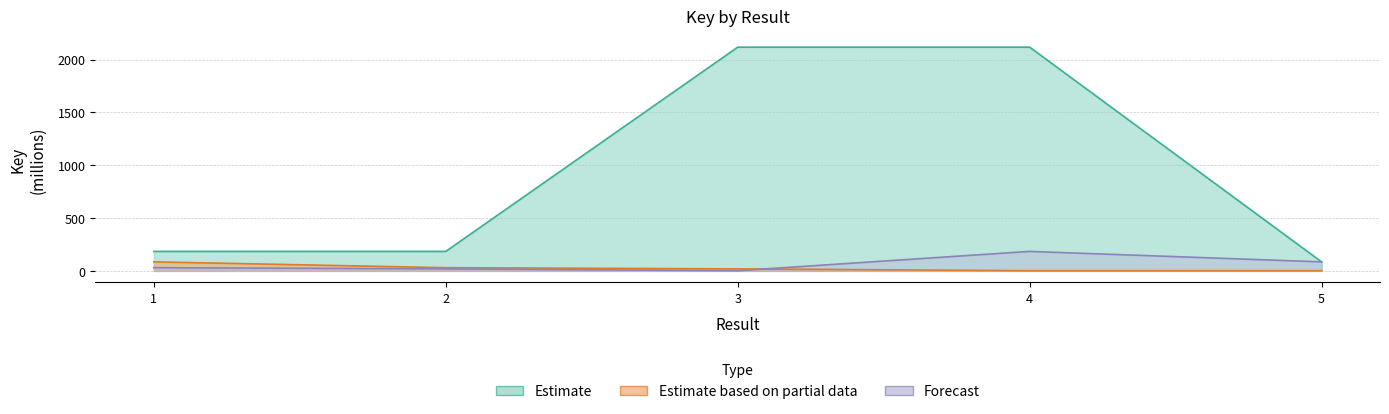

The value of Estimate at 3 is 1092.0. True or false?

False